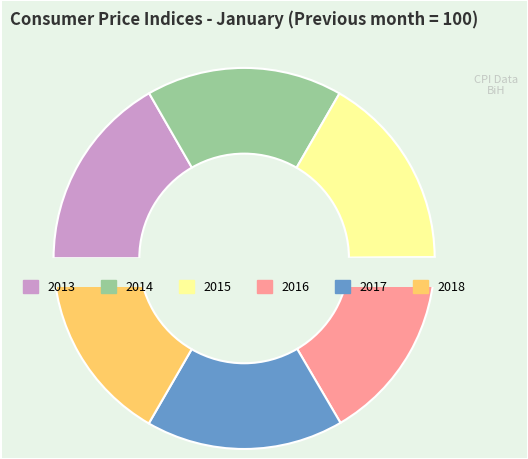

Is 2014 the majority of the pie?

No